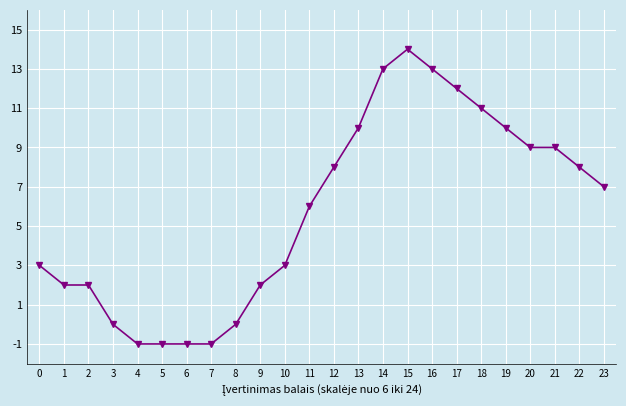

How many distinct data groups are displayed?

1